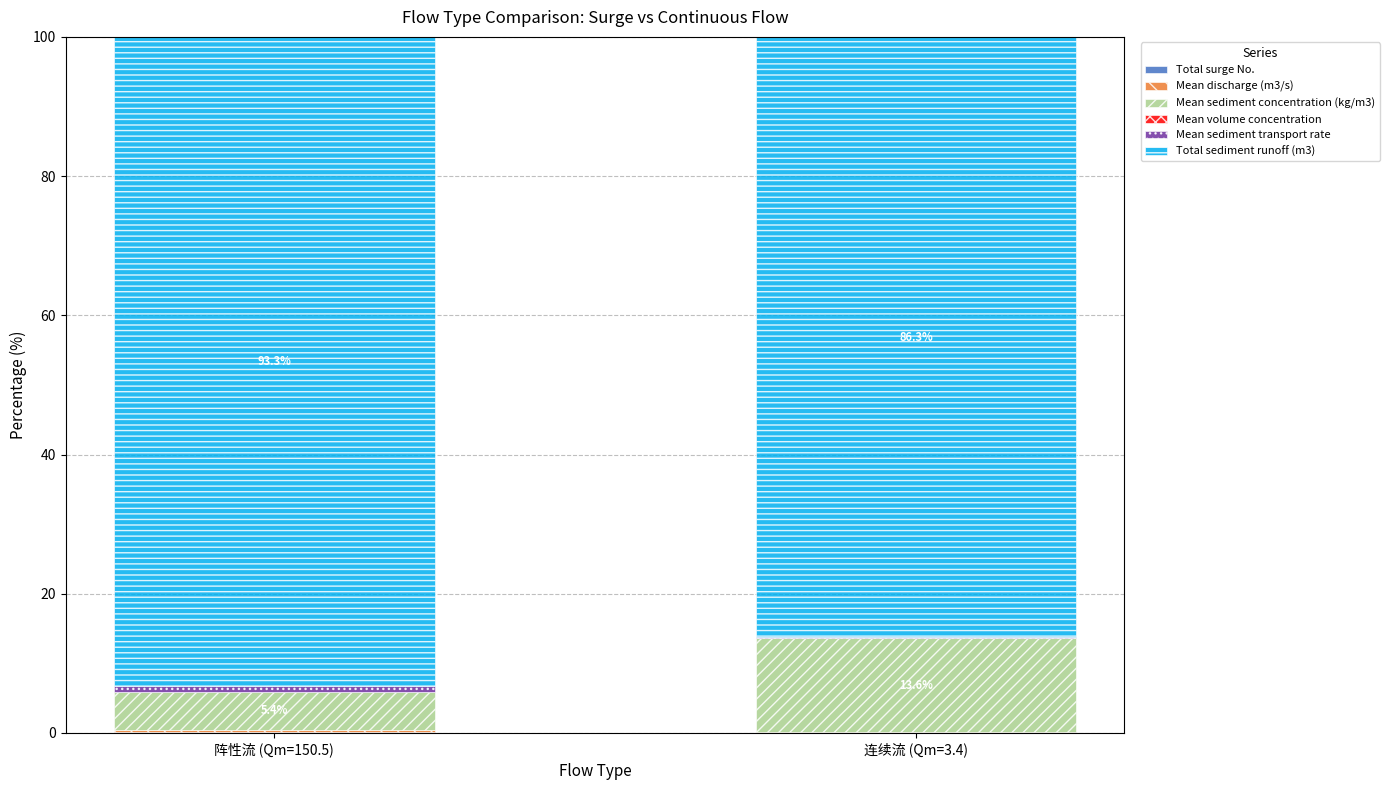

What is the difference between the Mean sediment transport rate values at 连续流 (Qm=3.4) and 阵性流 (Qm=150.5)?

0.8